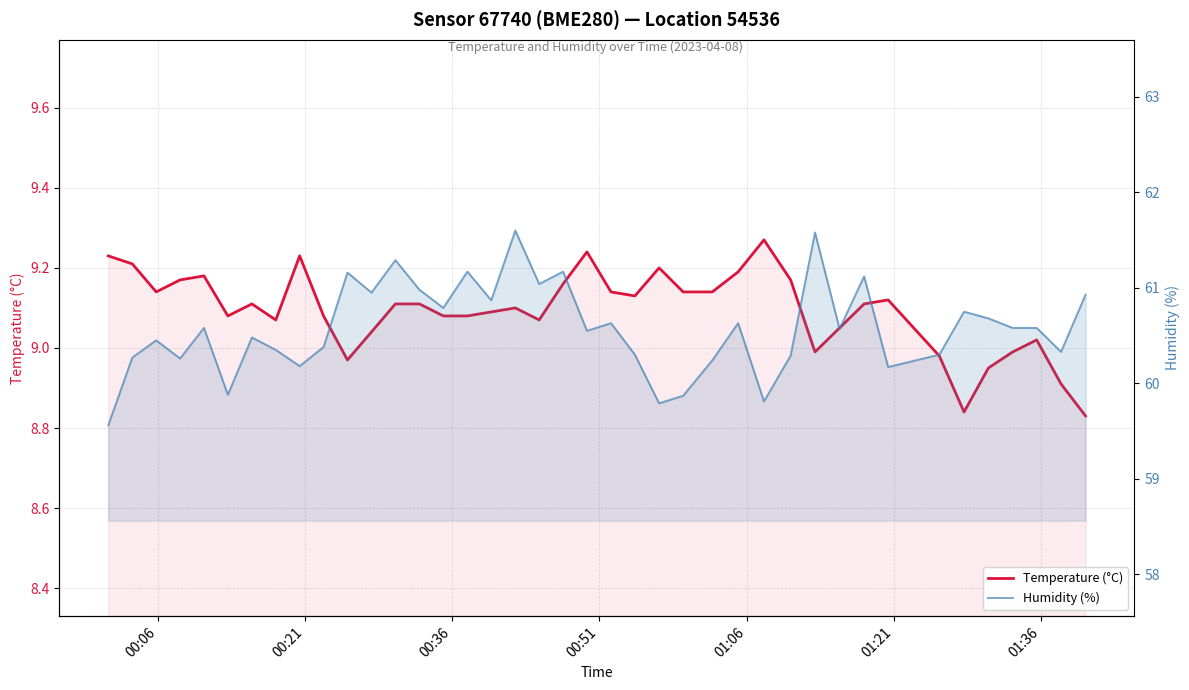

List the series in order of their peak value, lowest first.

Temperature (°C), Humidity (%)